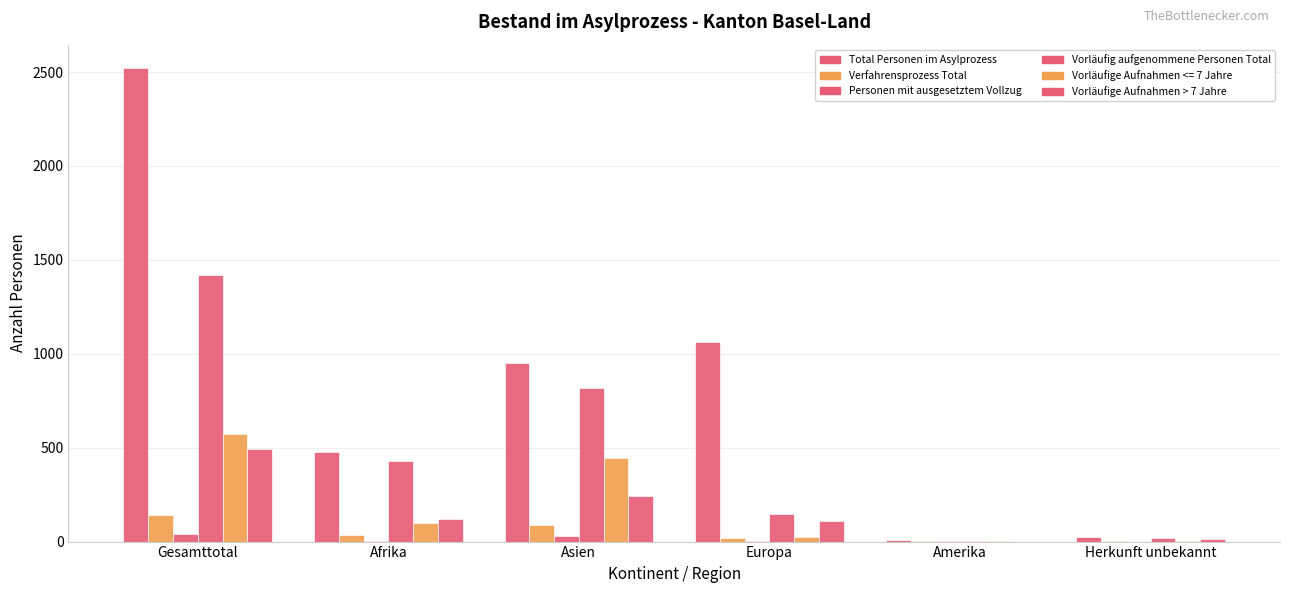

Count the number of data series in this chart.

6